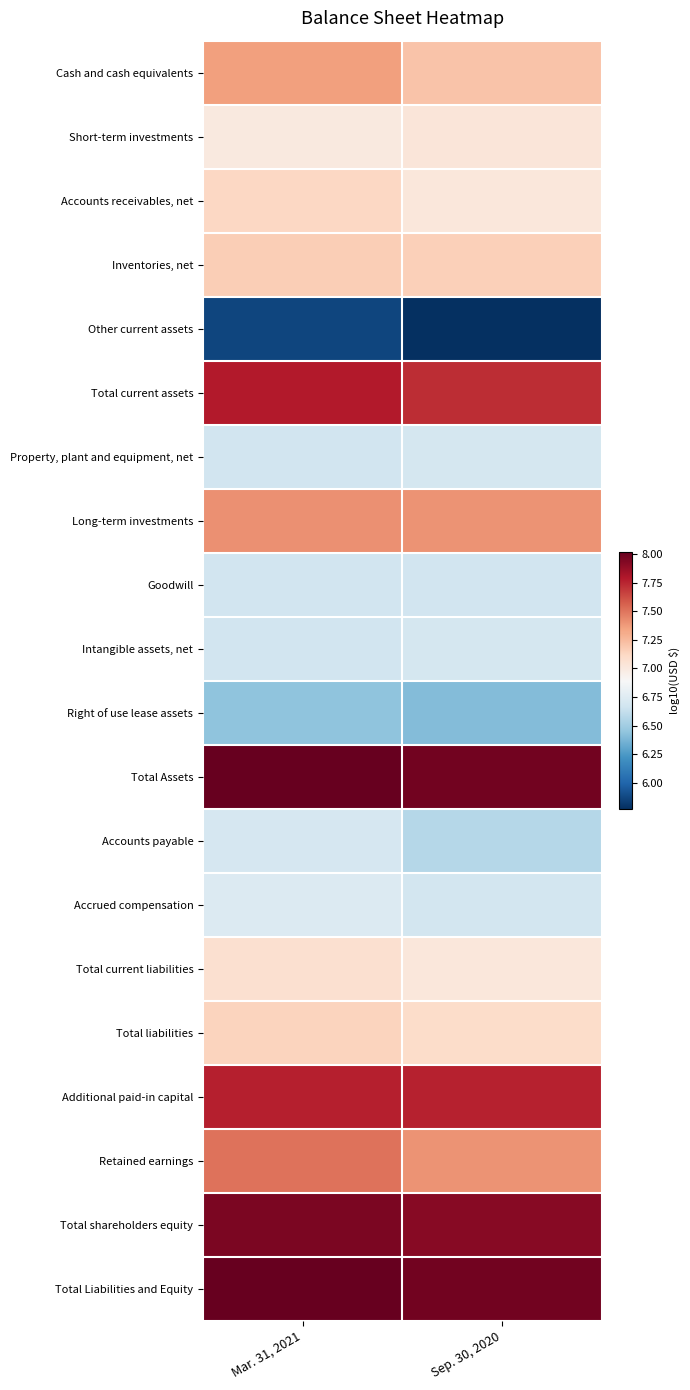

What is the spread (max minus min) of values at Mar. 31, 2021?

2.2